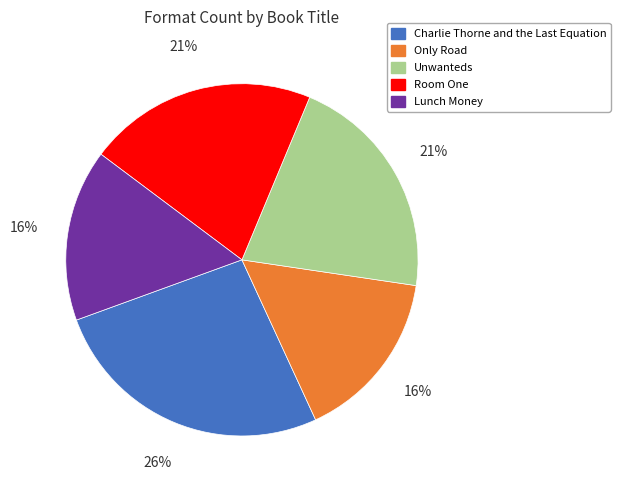

How many slices are in this pie chart?

5